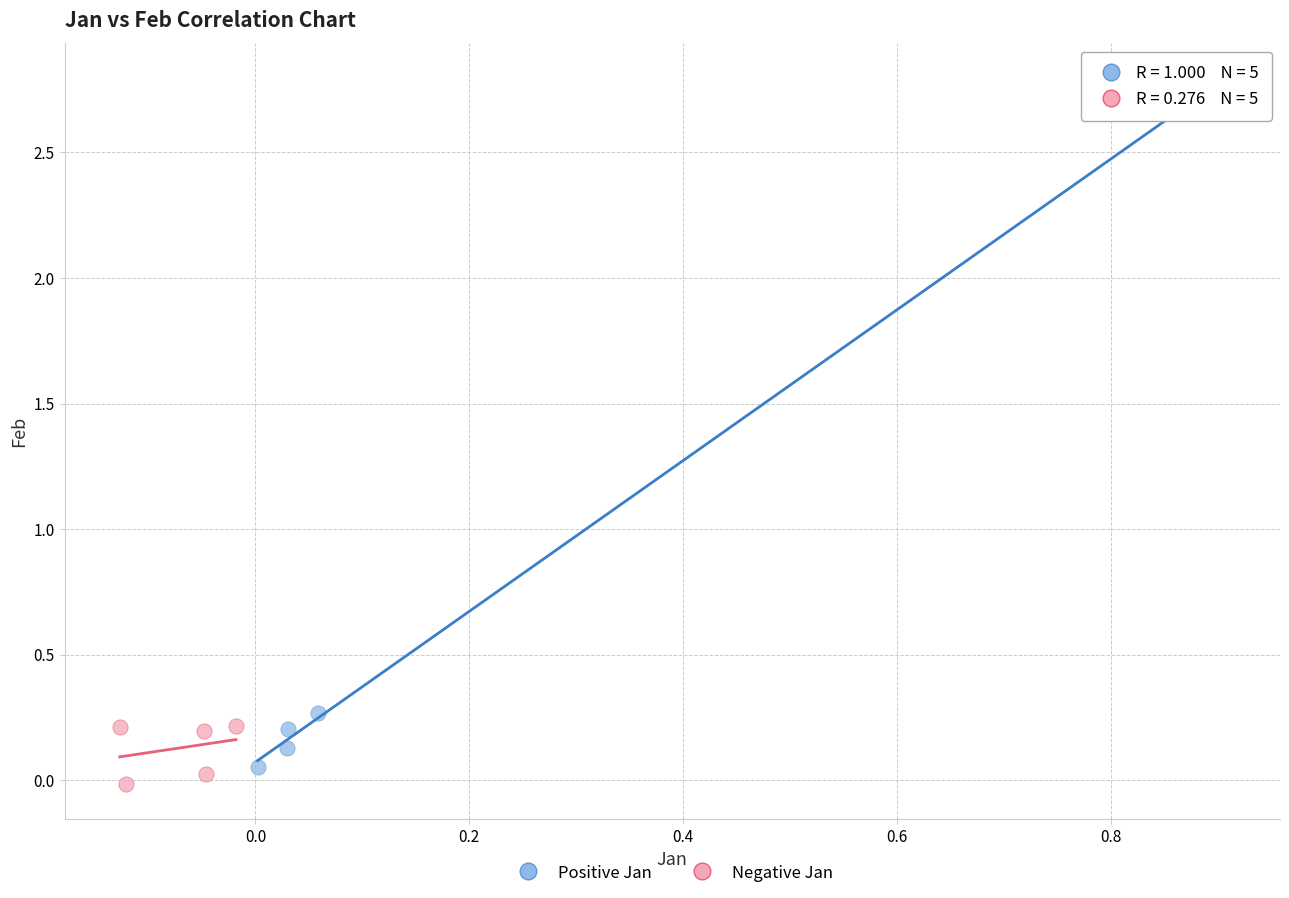

Which series reaches the minimum Y coordinate?

Negative Jan